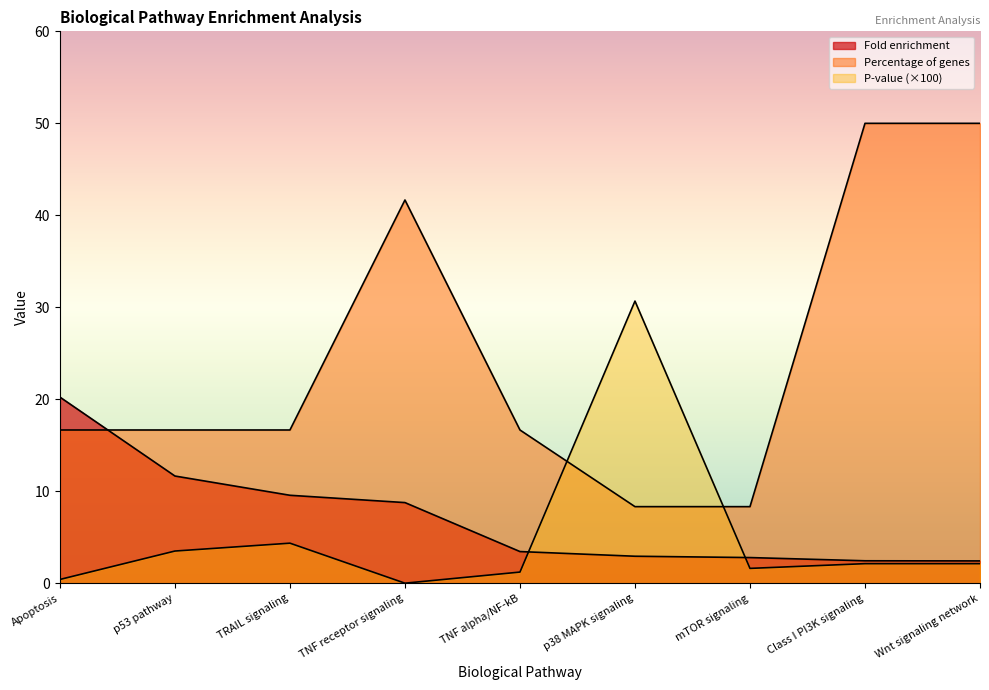

Reading left to right, list all the values displayed in this chart.

Fold enrichment: Apoptosis=20.2	p53 pathway=11.7	TRAIL signaling=9.6	TNF receptor signaling=8.8	TNF alpha/NF-kB=3.5	p38 MAPK signaling=2.9	mTOR signaling=2.8	Class I PI3K signaling=2.4	Wnt signaling network=2.4
P-value: Apoptosis=0.4	p53 pathway=3.5	TRAIL signaling=4.4	TNF receptor signaling=0.0	TNF alpha/NF-kB=1.2	p38 MAPK signaling=30.7	mTOR signaling=1.6	Class I PI3K signaling=2.1	Wnt signaling network=2.1
Percentage of genes: Apoptosis=16.7	p53 pathway=16.7	TRAIL signaling=16.7	TNF receptor signaling=41.7	TNF alpha/NF-kB=16.7	p38 MAPK signaling=8.3	mTOR signaling=8.3	Class I PI3K signaling=50.0	Wnt signaling network=50.0